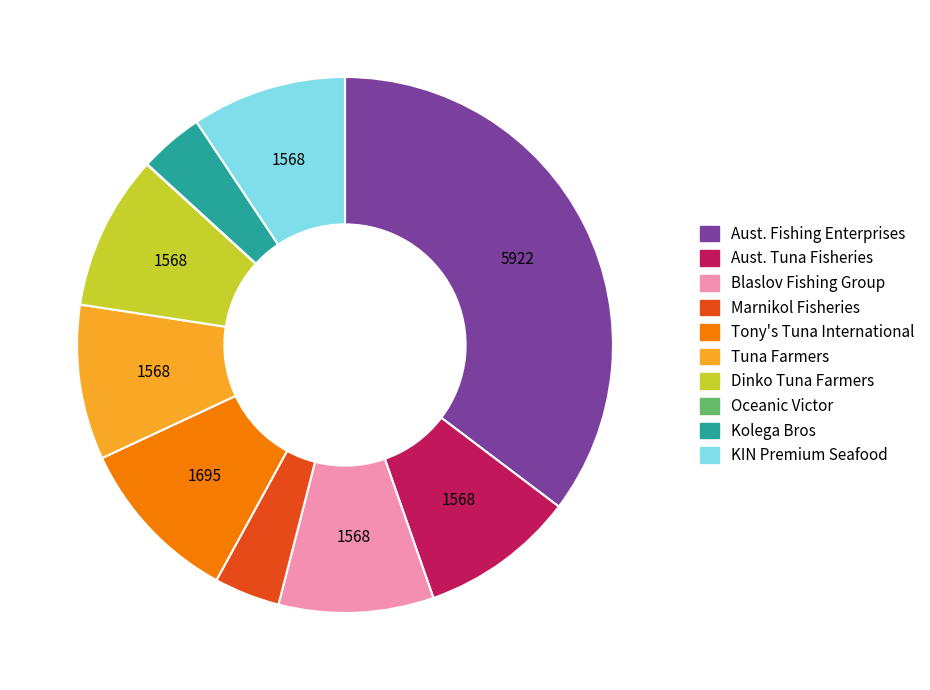

Is there a majority slice in this chart?

No